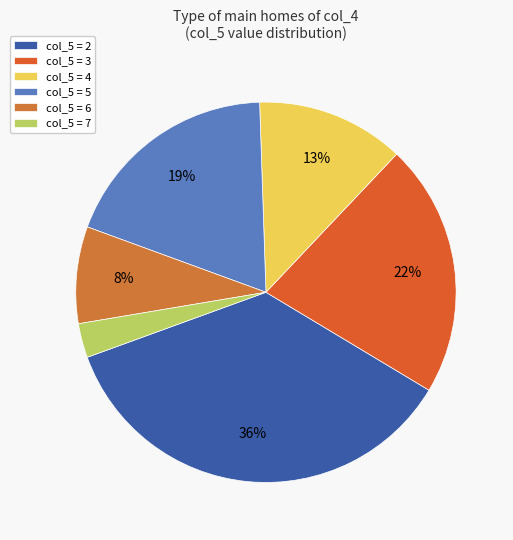

To the nearest percent, what is the difference between the largest and smallest slice percentages?

33%